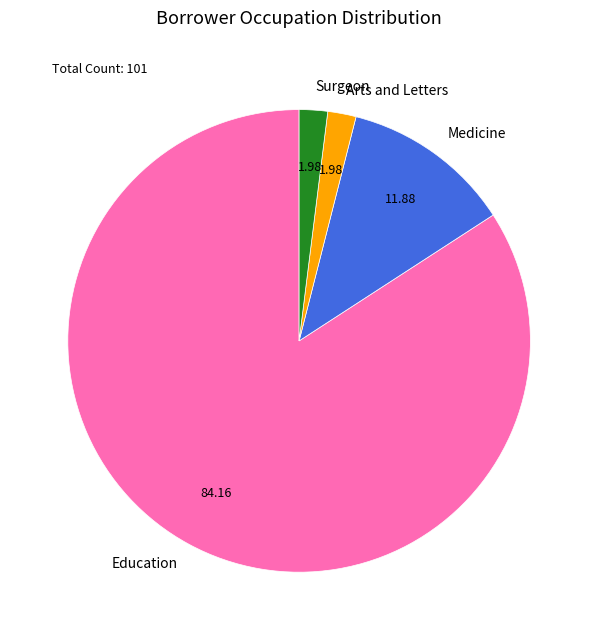

What is the largest slice in the pie chart?

Education